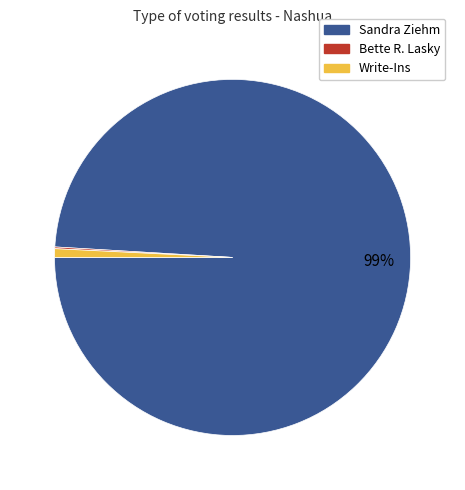

Is there a majority slice in this chart?

Yes